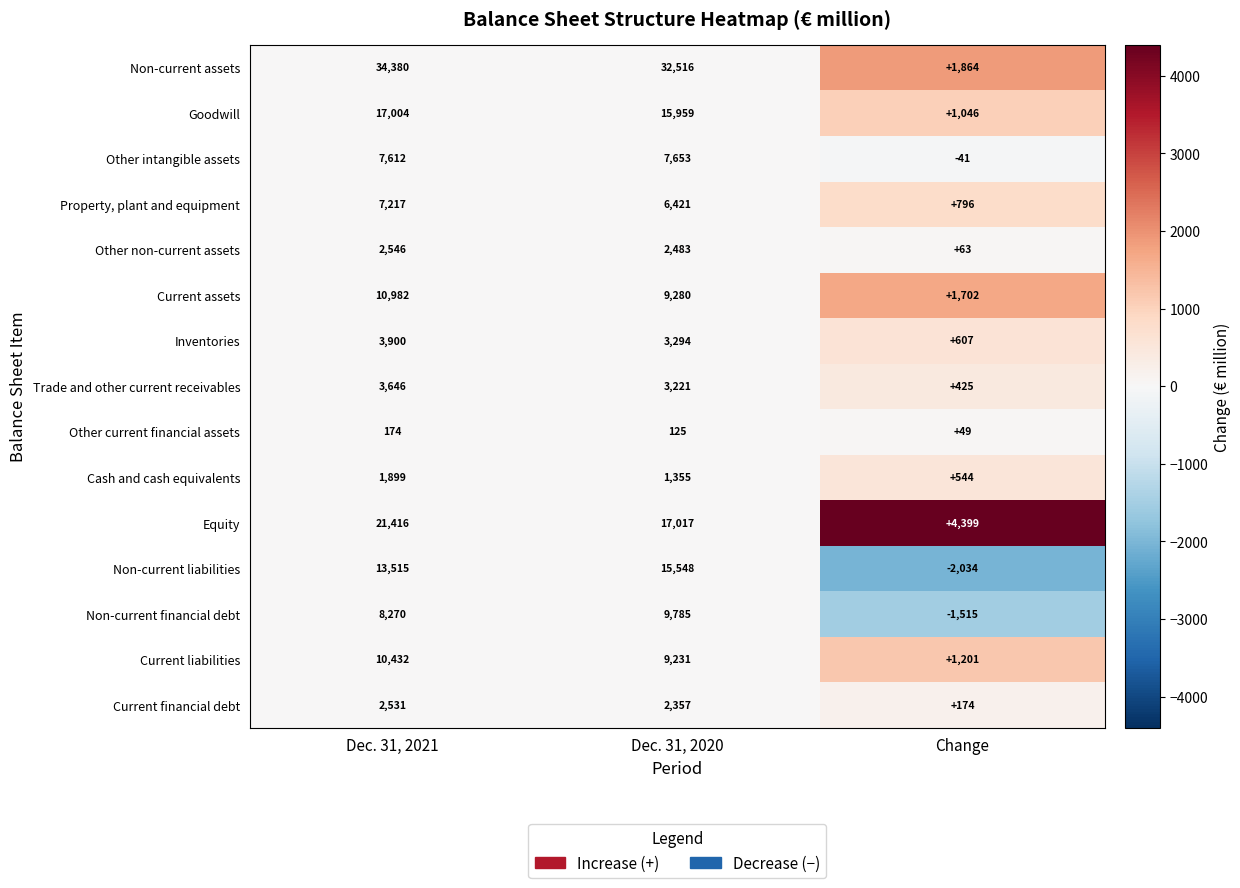

How many distinct data groups are displayed?

15